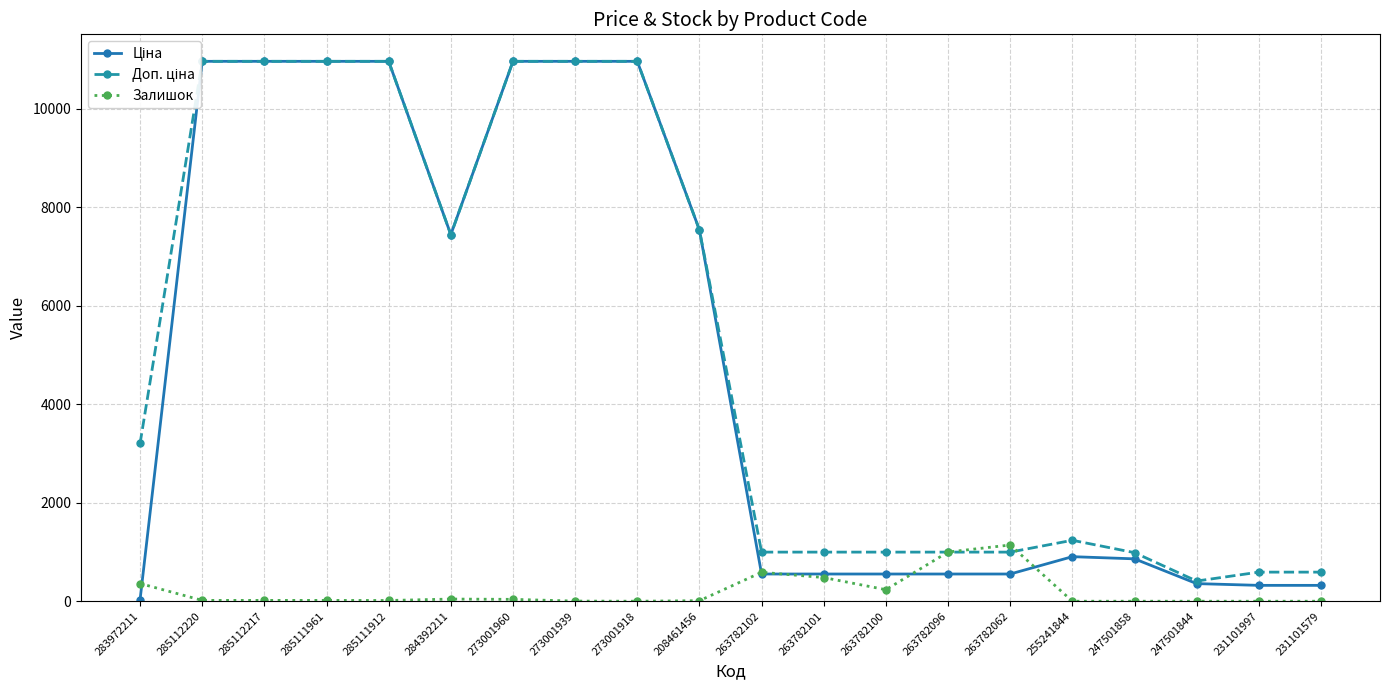

Which series has the largest total across all categories?

Доп. ціна